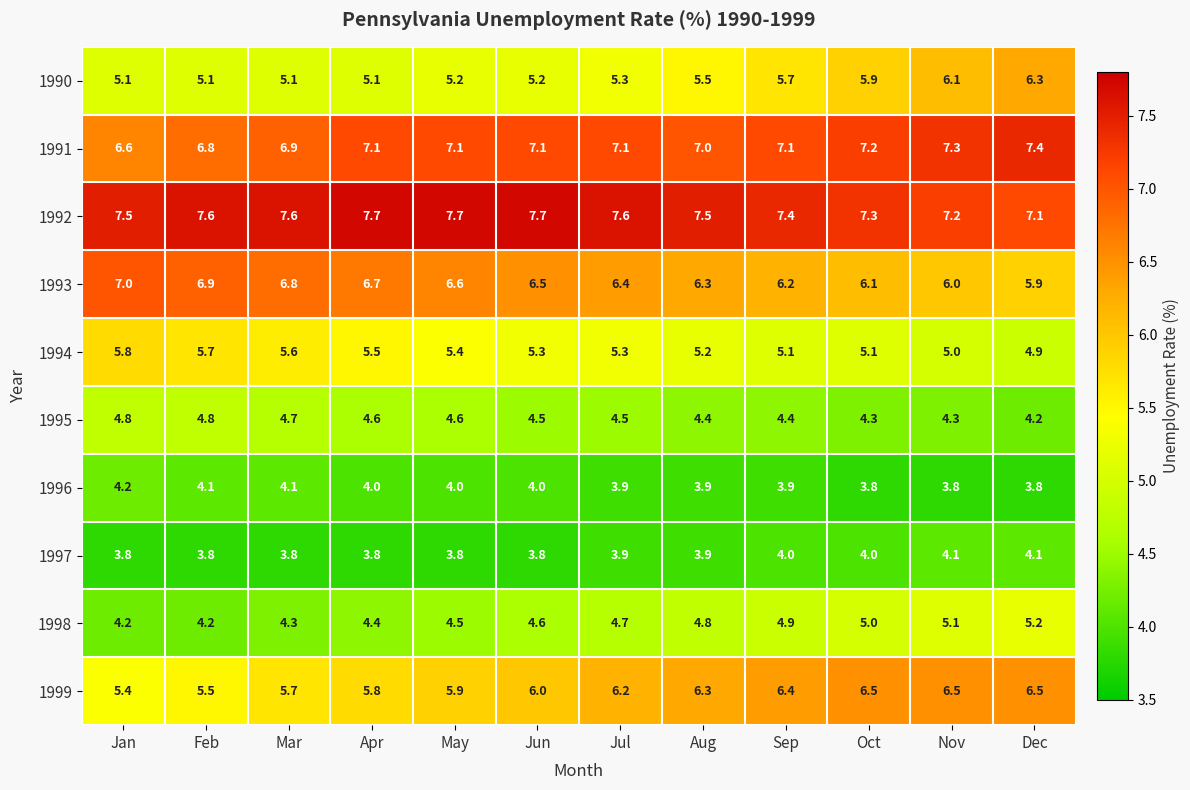

What is the minimum value shown in the chart?

3.8